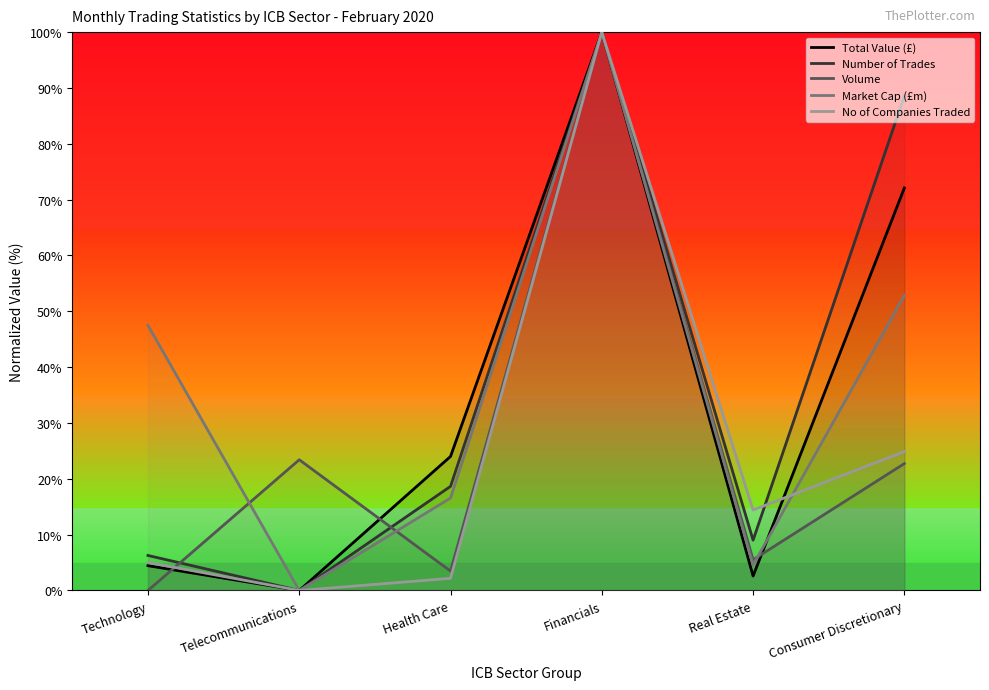

At which category does Number of Trades reach its first local peak?

Financials